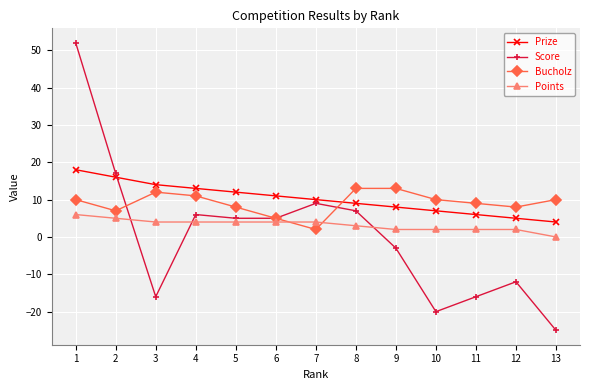

Is it true that Prize equals 4 at 5?

False